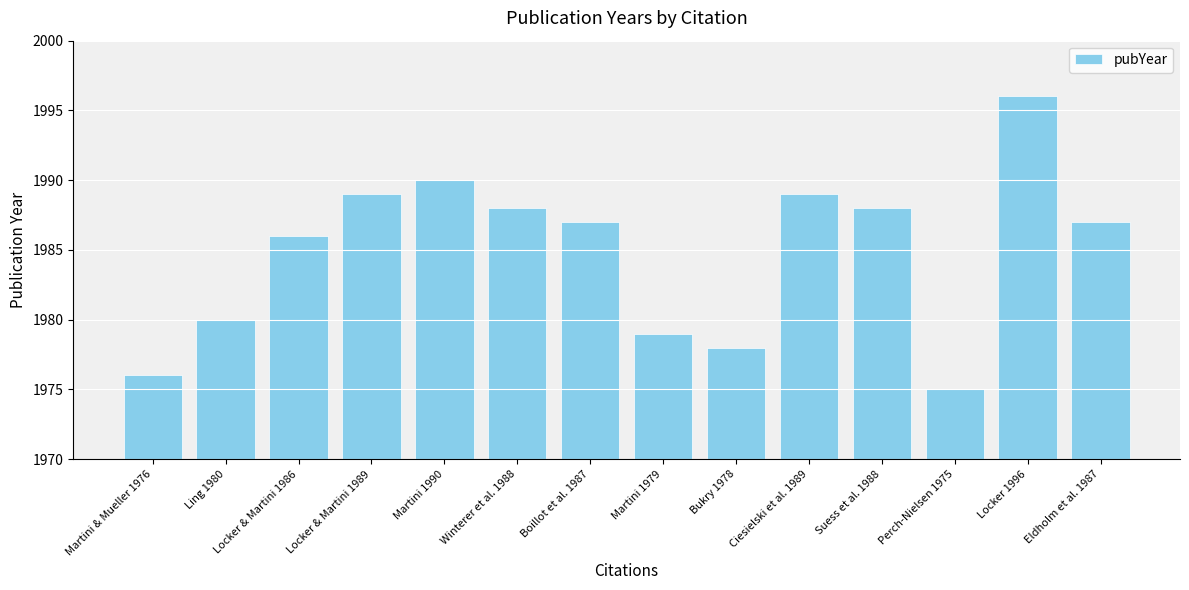

At which category does the chart reach its minimum across all series?

Perch-Nielsen 1975